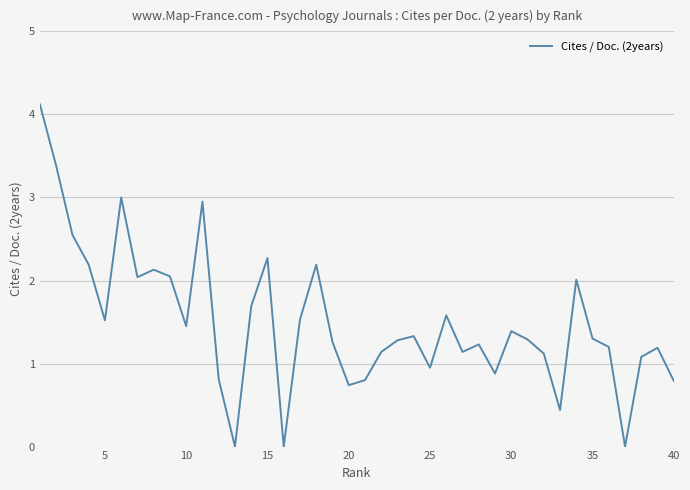

What is the difference between the maximum and minimum values?

4.1